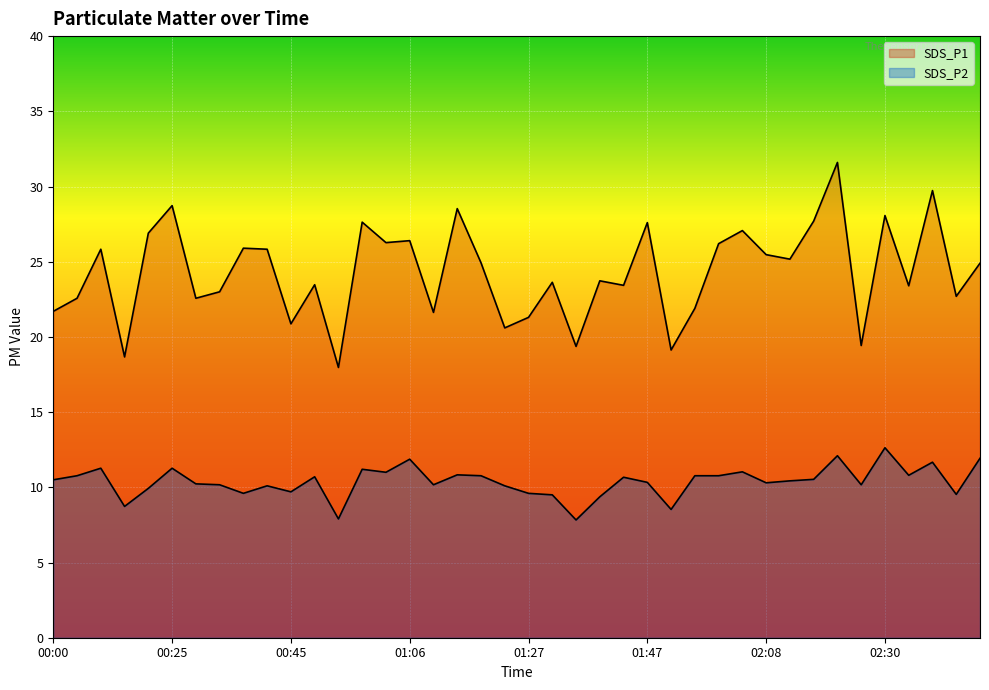

Reading right to left, what are all the values shown in this chart?

SDS_P1: 24.9	22.7	29.7	23.4	28.1	19.4	31.6	27.7	25.2	25.5	27.1	26.2	21.9	19.1	27.6	23.4	23.7	19.4	23.6	21.3	20.6	24.9	28.5	21.6	26.4	26.3	27.6	18.0	23.5	20.9	25.8	25.9	23.0	22.6	28.7	26.9	18.7	25.8	22.6	21.7
SDS_P2: 11.9	9.5	11.7	10.8	12.6	10.2	12.1	10.5	10.4	10.3	11.0	10.8	10.8	8.5	10.3	10.7	9.4	7.8	9.5	9.6	10.1	10.8	10.8	10.2	11.9	11.0	11.2	7.9	10.7	9.7	10.1	9.6	10.2	10.2	11.3	9.9	8.7	11.3	10.8	10.5